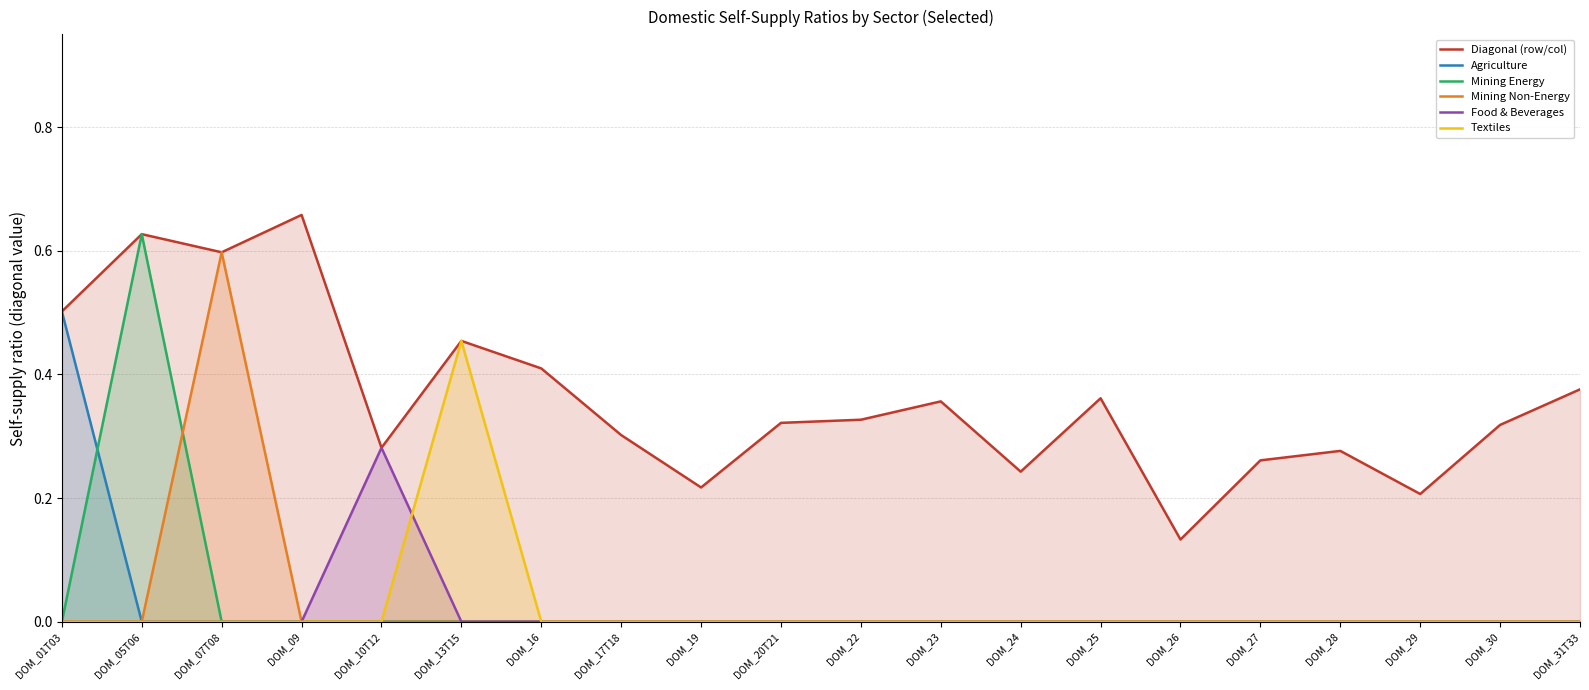

Is it true that Mining Non-Energy equals 0.0 at DOM_10T12?

True